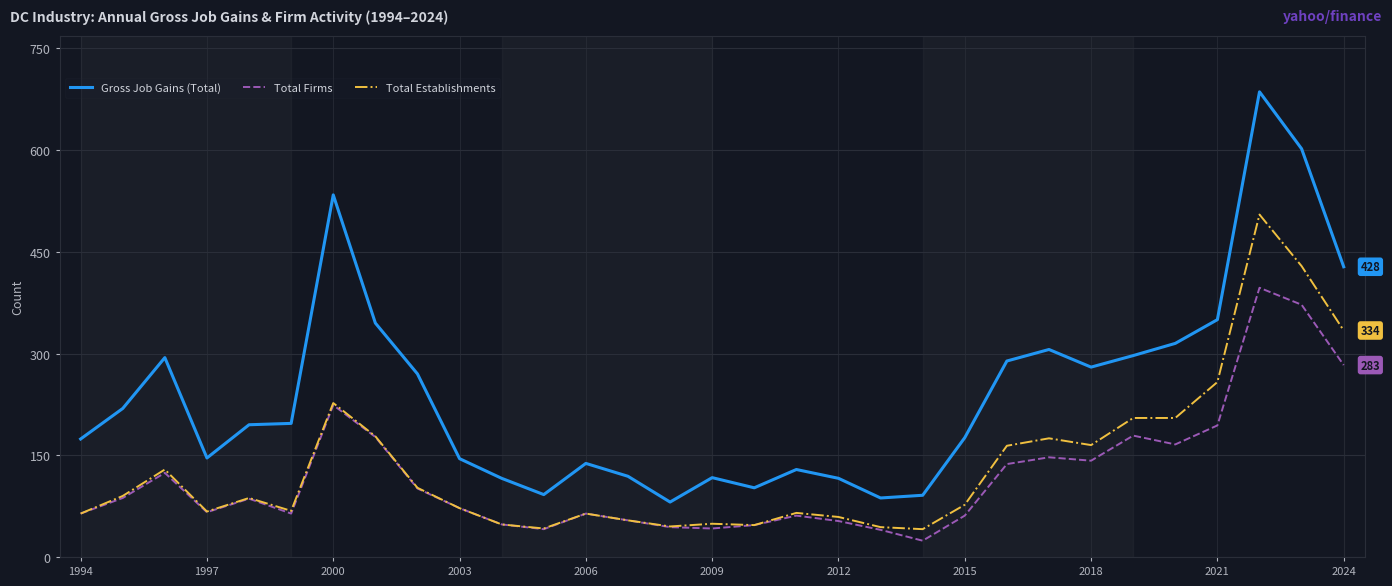

What is the smallest value displayed?

24